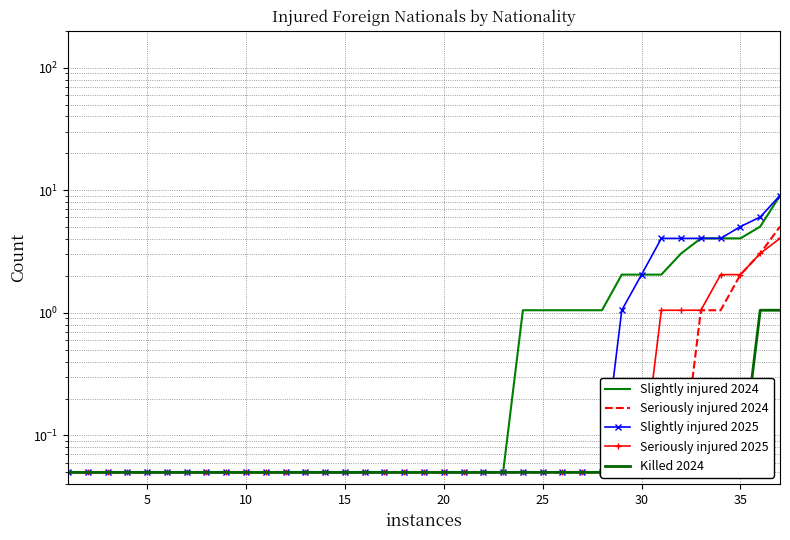

True or false: Killed 2024 has a value of 0.1 at 20.

False